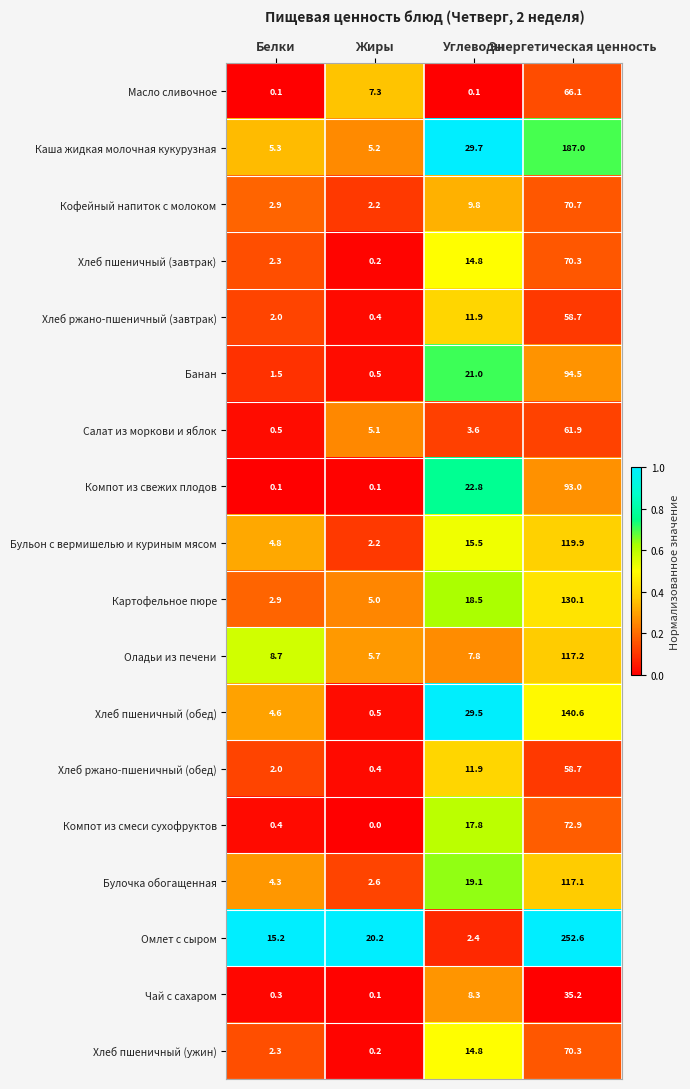

What is the difference between the second highest and minimum values in the Кофейный напиток с молоком series?

7.6